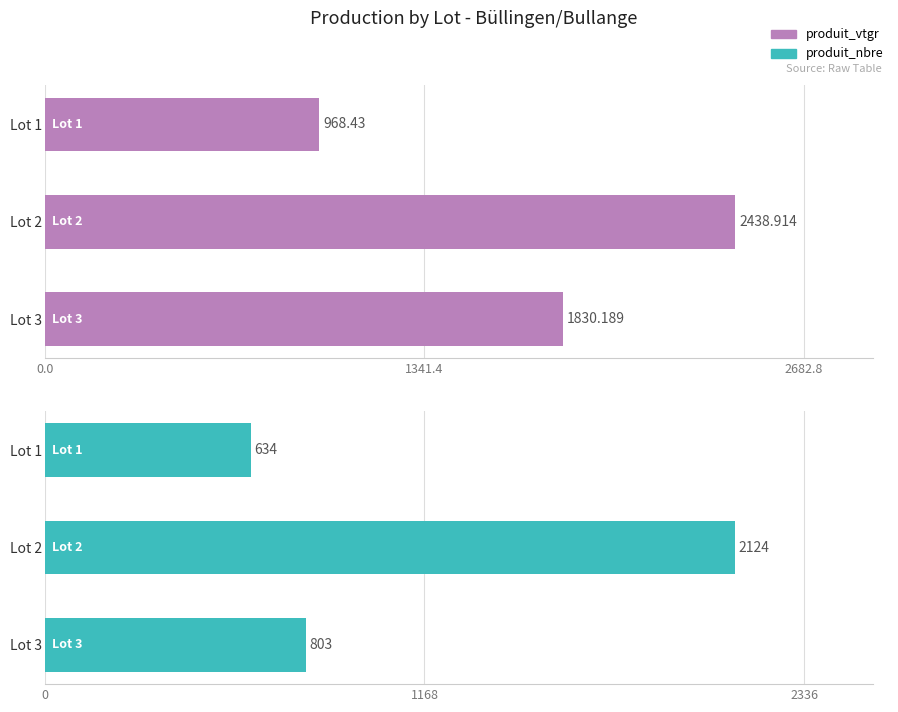

Which series changed the most between Lot 1 and Lot 3?

produit_vtgr